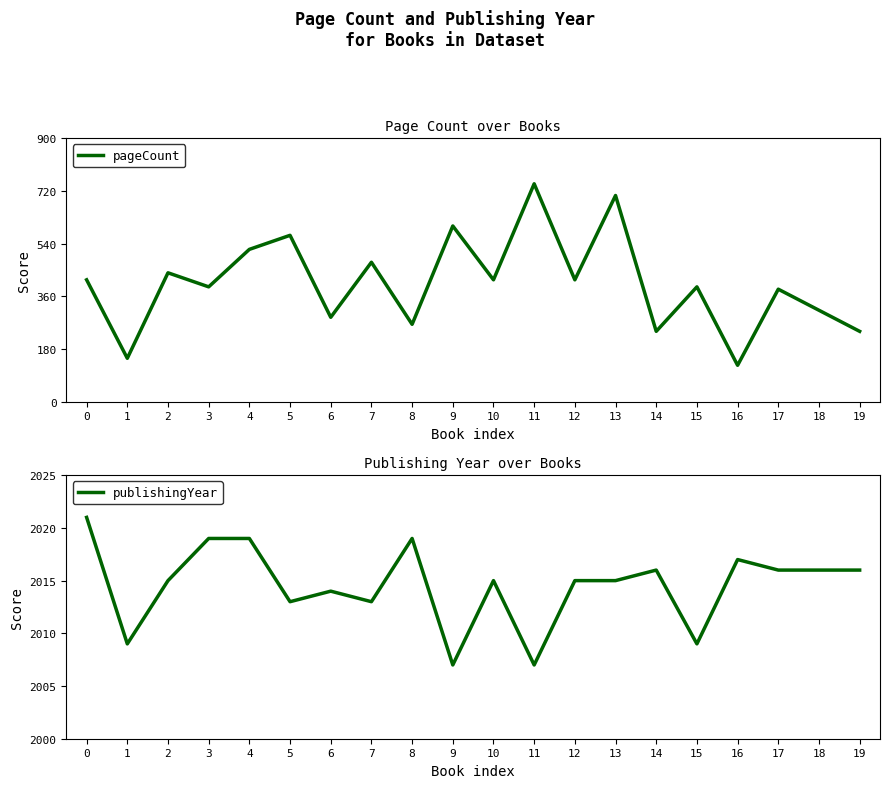

Which series has the widest spread of values?

pageCount